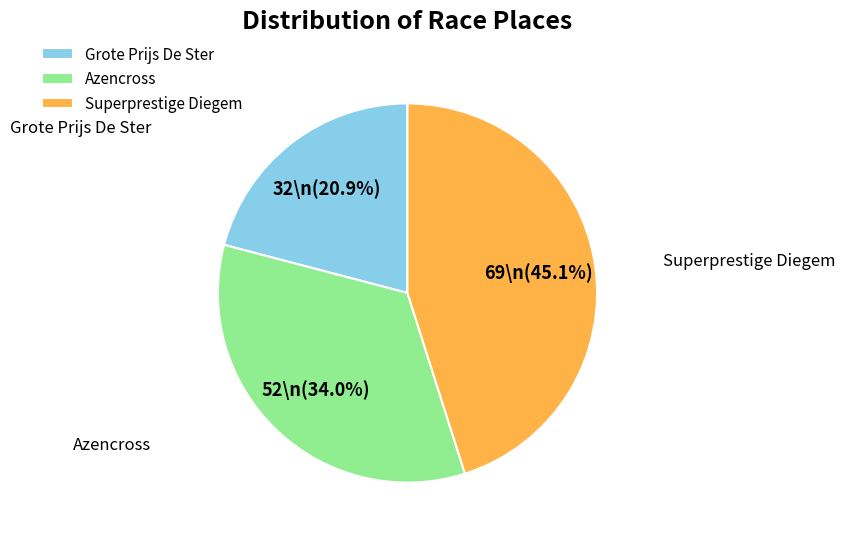

Does Grote Prijs De Ster represent more than half of the total?

No